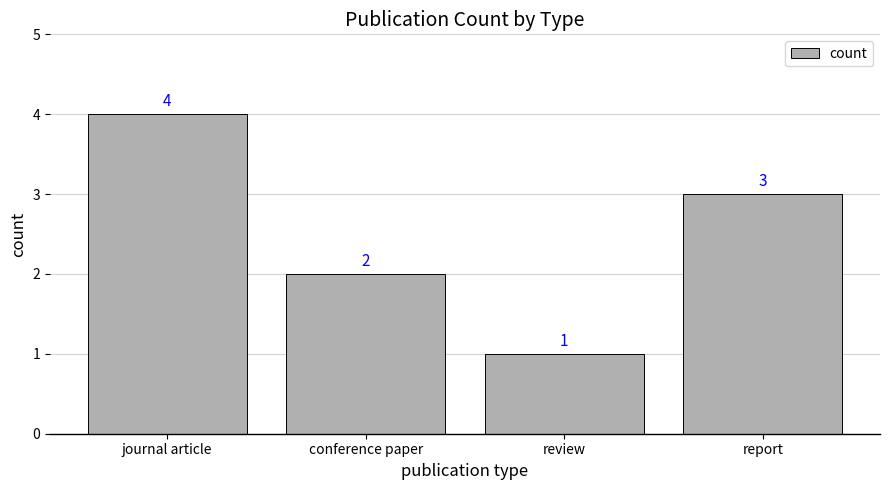

List the labels in order of value, largest first.

journal article, report, conference paper, review